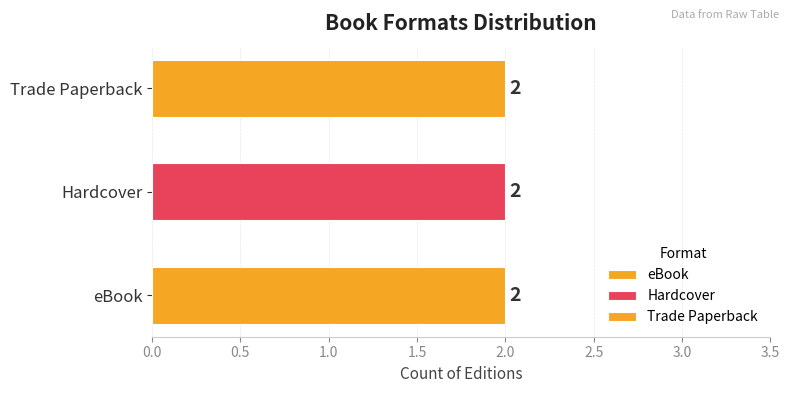

Which series has the largest total across all categories?

eBook